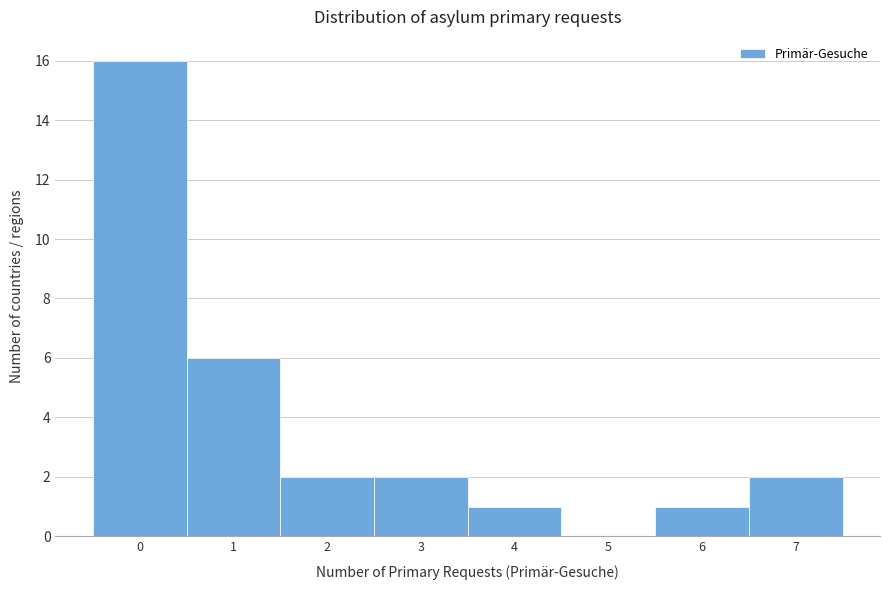

Reading right to left, transcribe all the data shown in this chart.

7=2	6=1	5=0	4=1	3=2	2=2	1=6	0=16